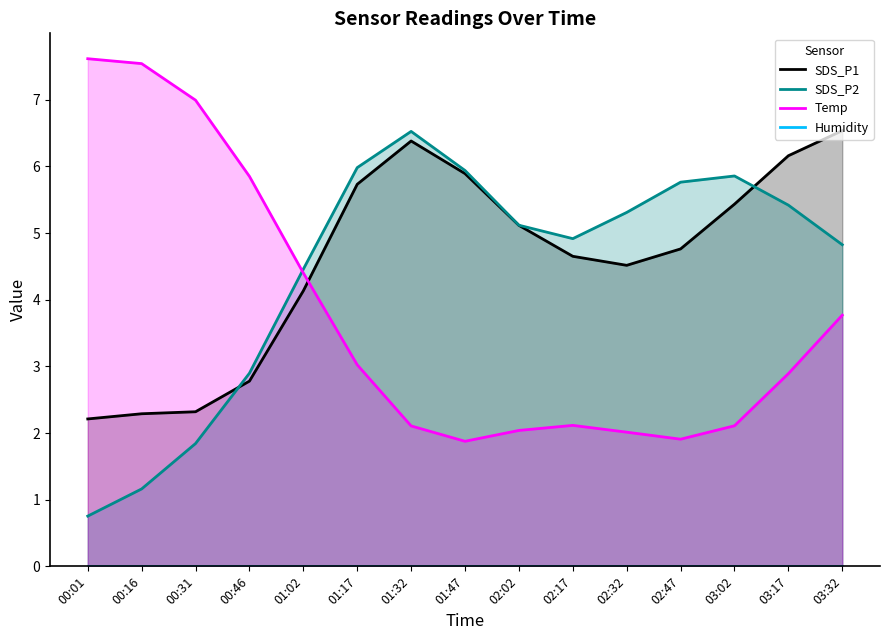

True or false: SDS_P2 has more than 0 interior local peaks.

True